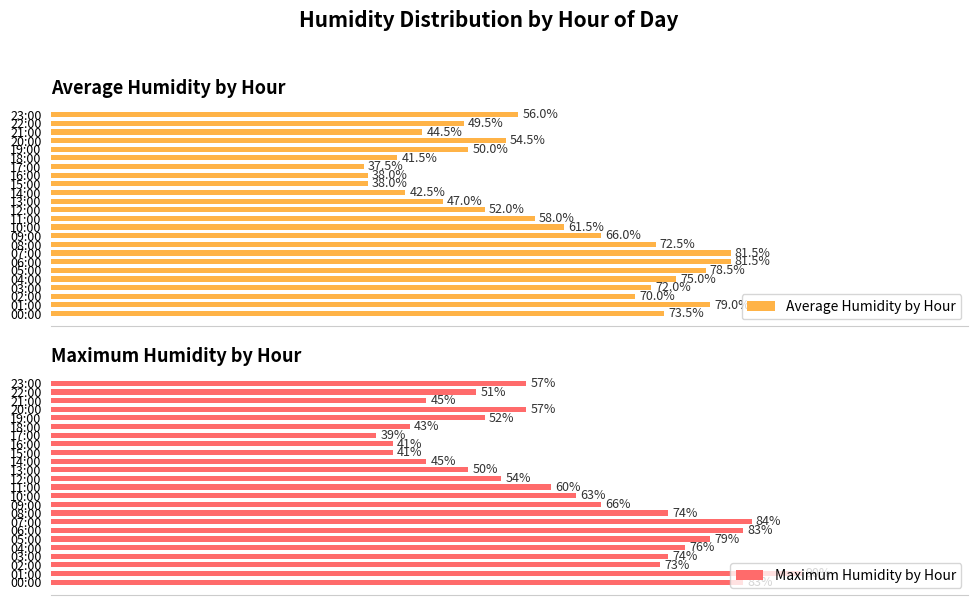

What is the minimum value for Maximum Humidity by Hour?

39.0